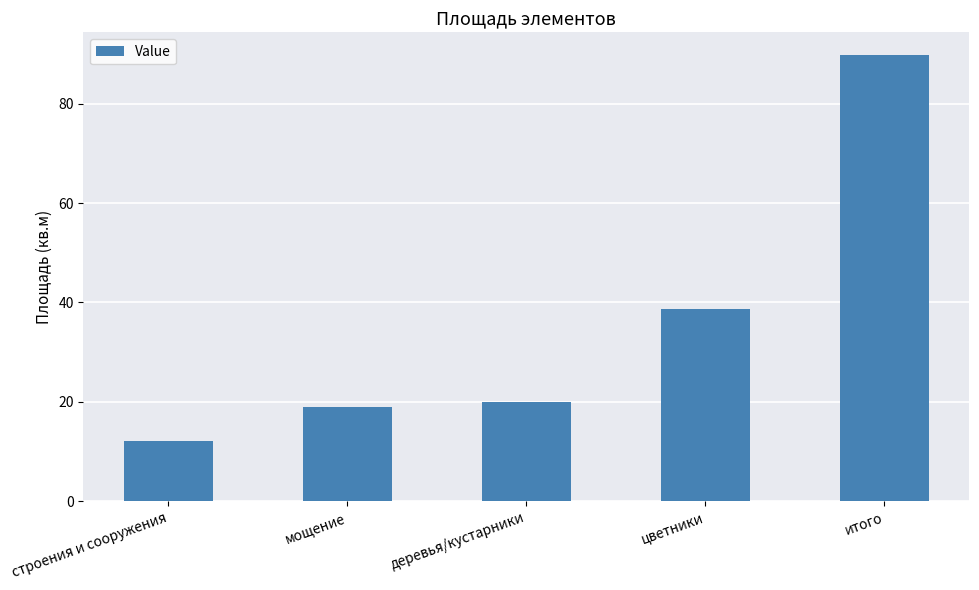

How many data points are less than 20?

2